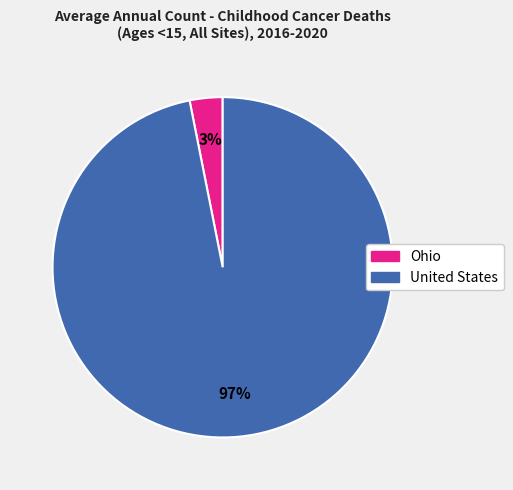

Between Ohio and United States, which is larger?

United States